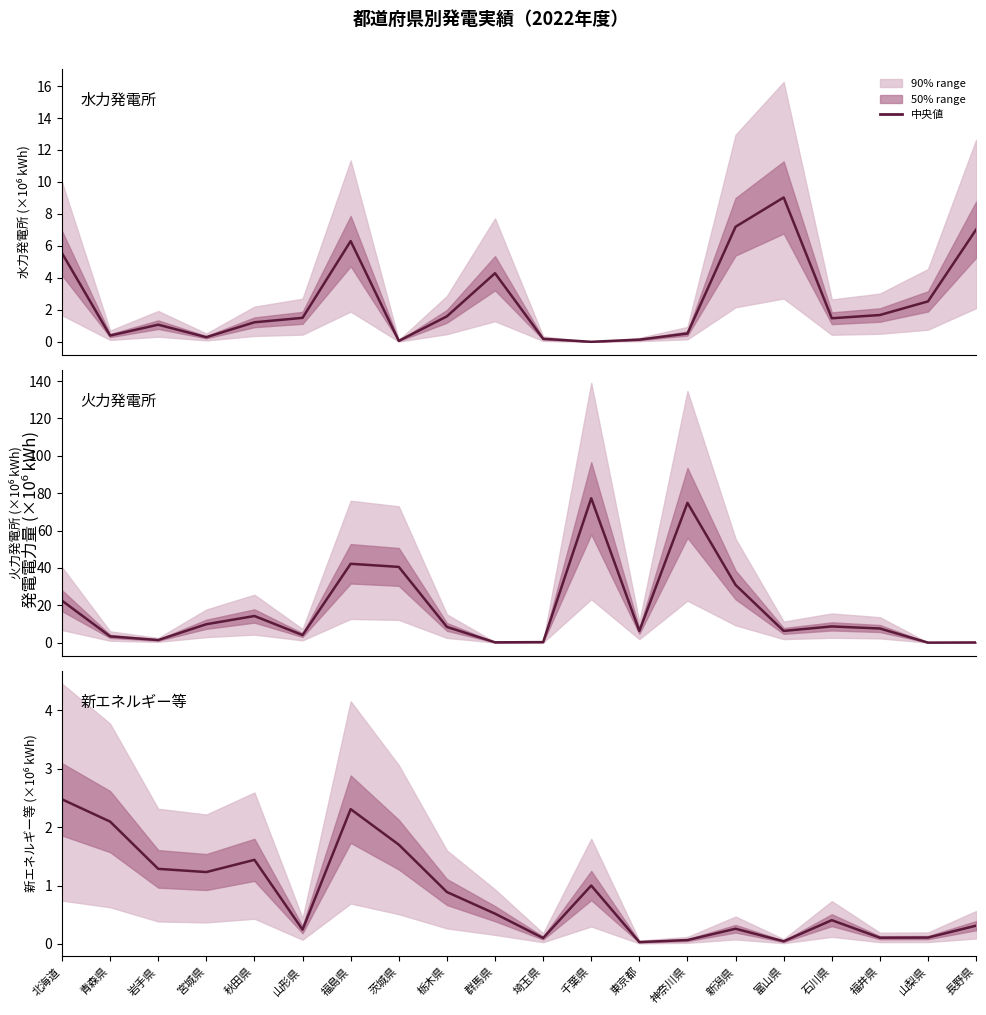

What value does the 水力発電所 series have at 北海道?

5.5